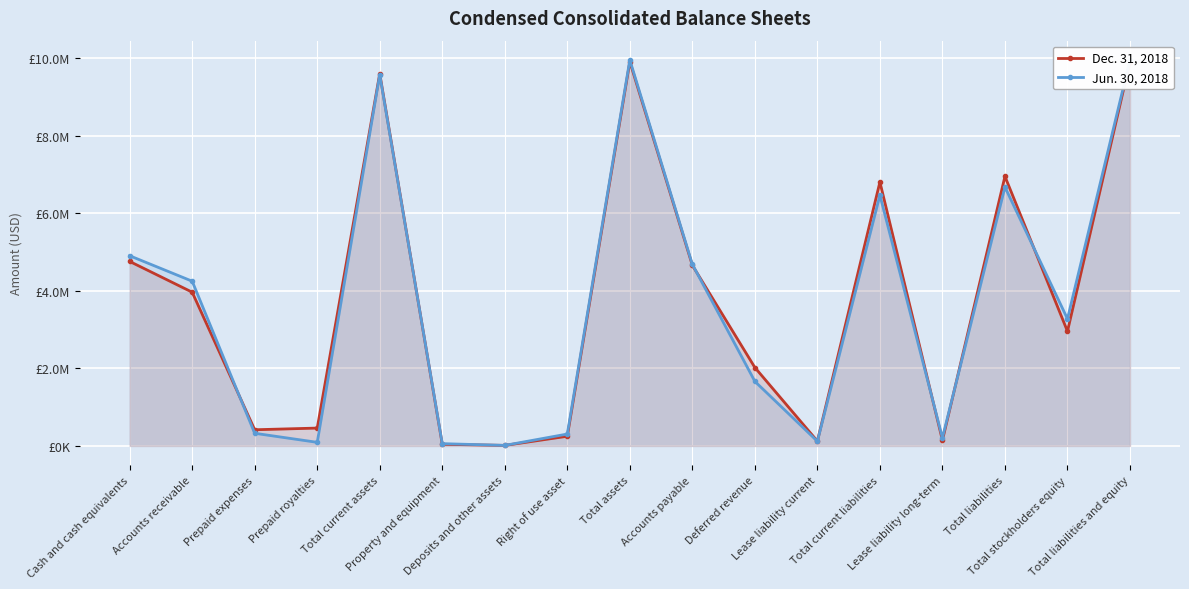

What is the label of the 9th point from the right?

Total assets